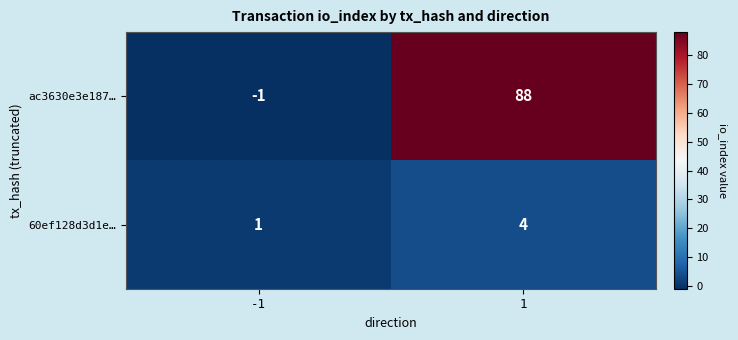

Reading left to right, transcribe all the data shown in this chart.

ac3630e3e187…: -1=-1	1=88
60ef128d3d1e…: -1=1	1=4